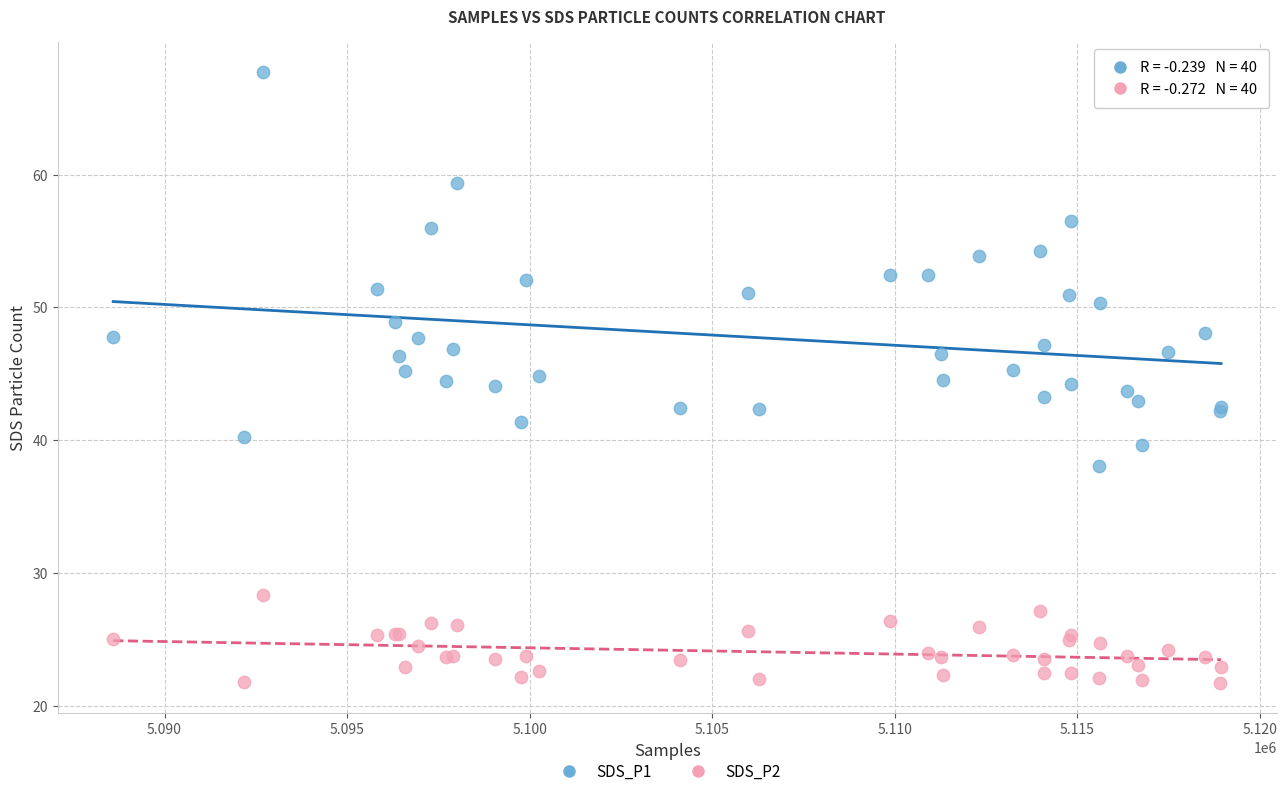

What are all the series names shown in the legend?

SDS_P1, SDS_P2